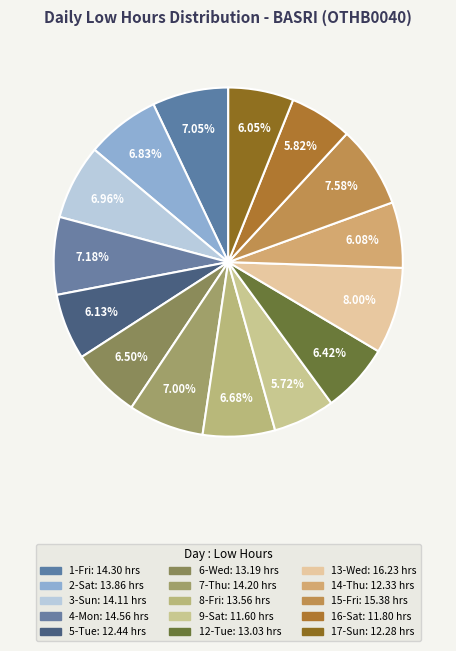

What is the largest slice in the pie chart?

13-Wed